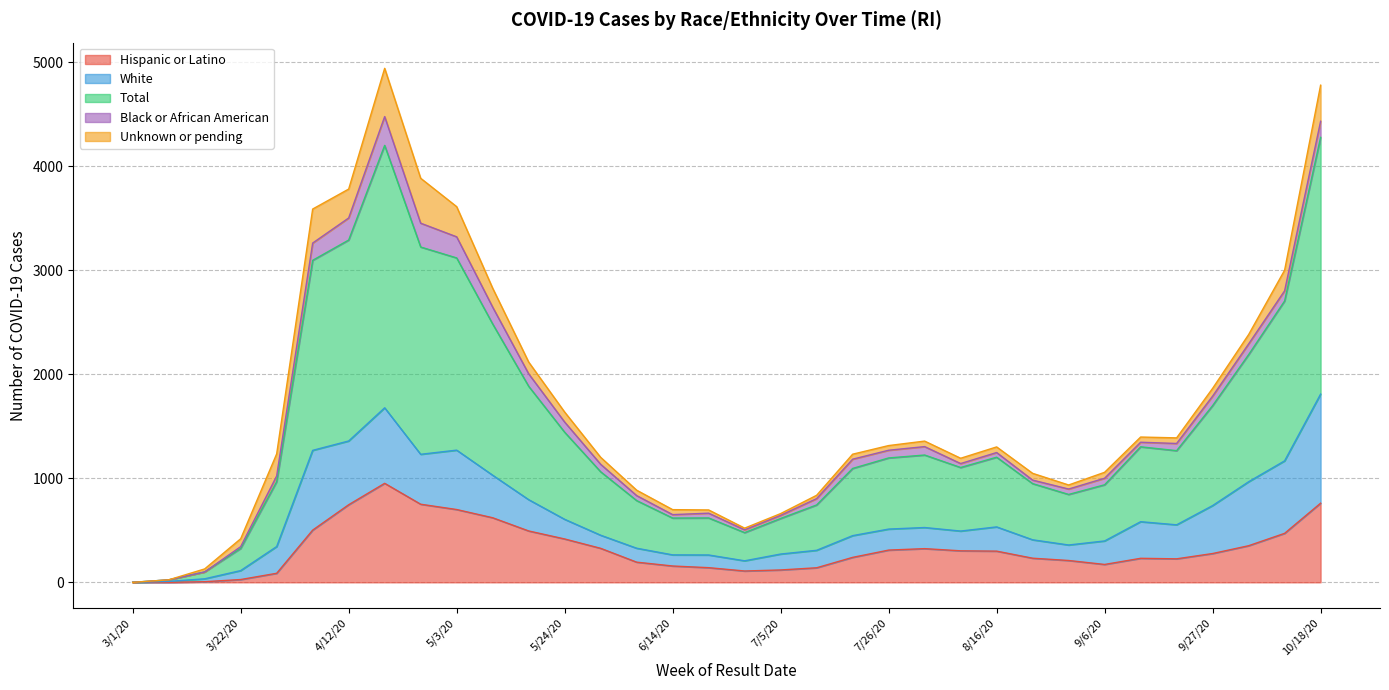

How many interior local valleys does the Total series have?

5